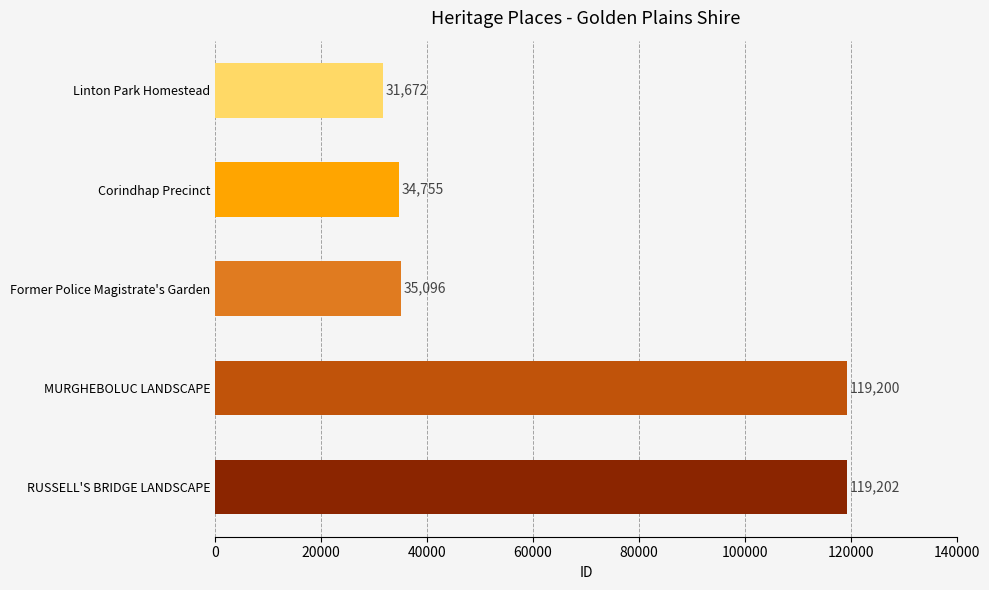

Where is the data nearest to the value 75437?

Former Police Magistrate's Garden